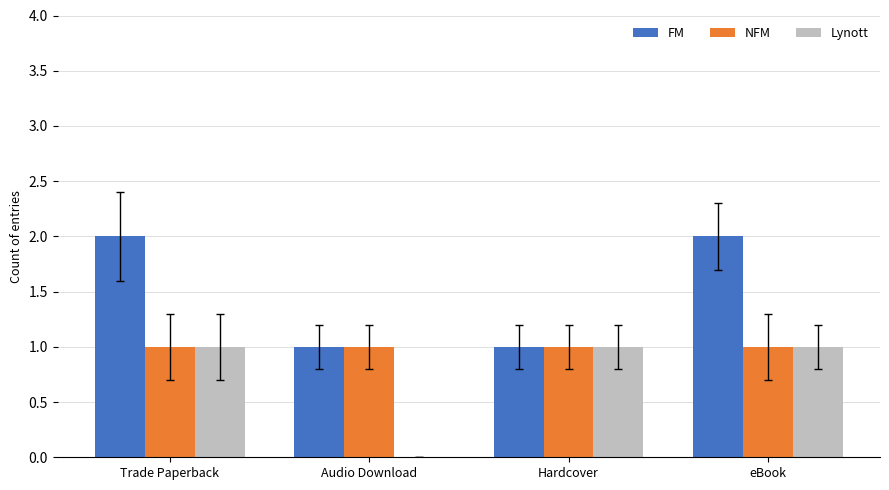

Between Audio Download and Hardcover, which series saw the biggest shift?

Lynott